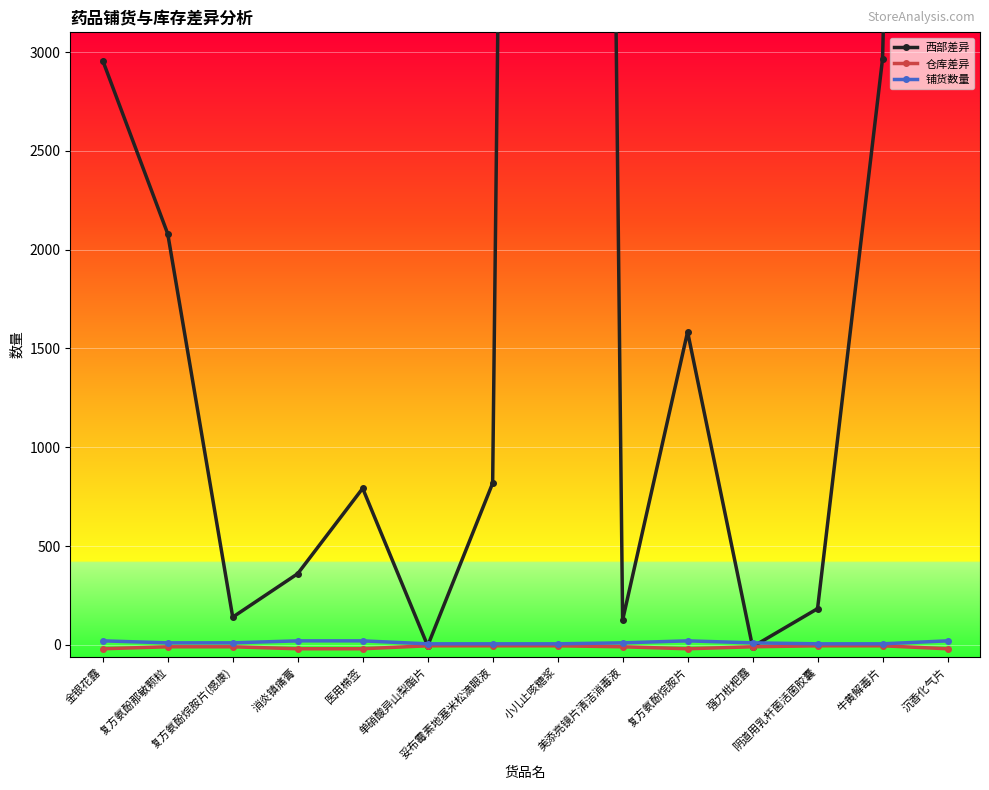

At which category is the sum across all series the highest?

小儿止咳糖浆